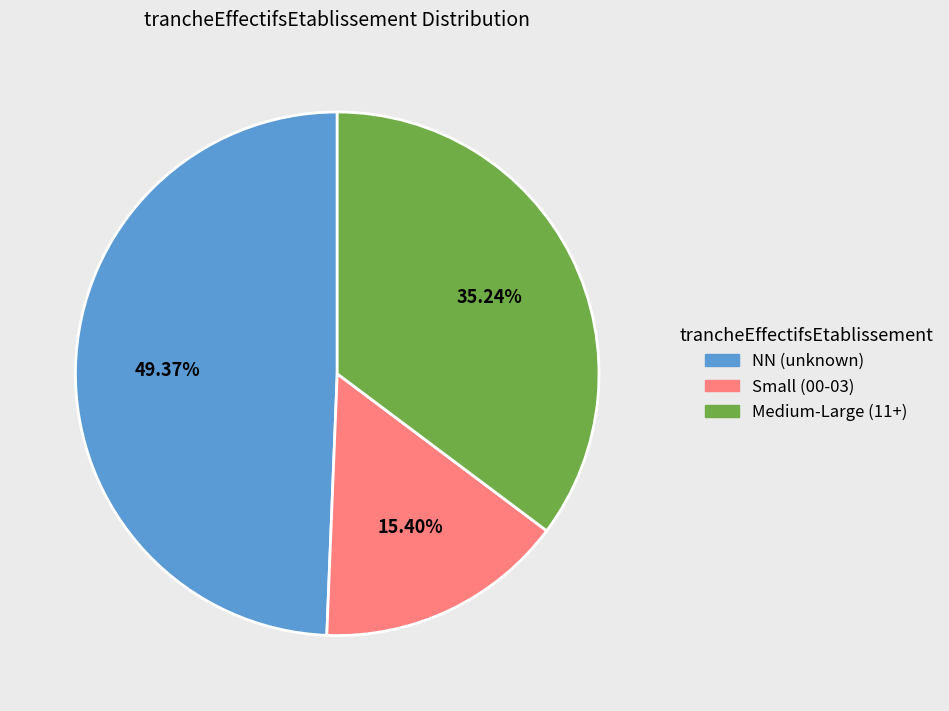

Is there any slice that represents more than half of the pie?

No